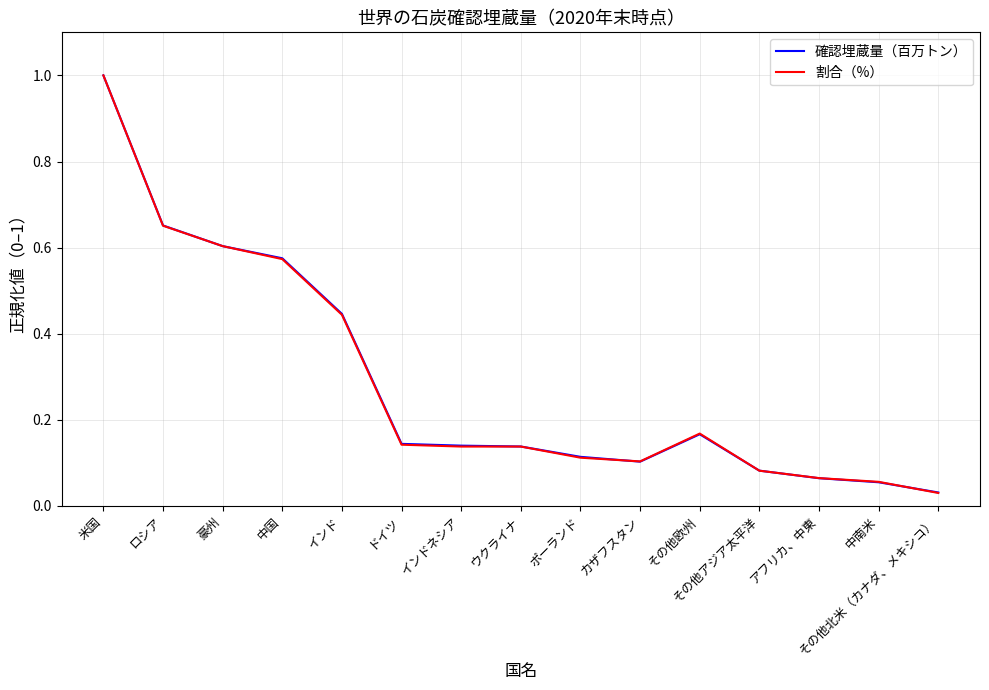

What position from the left is インドネシア?

7